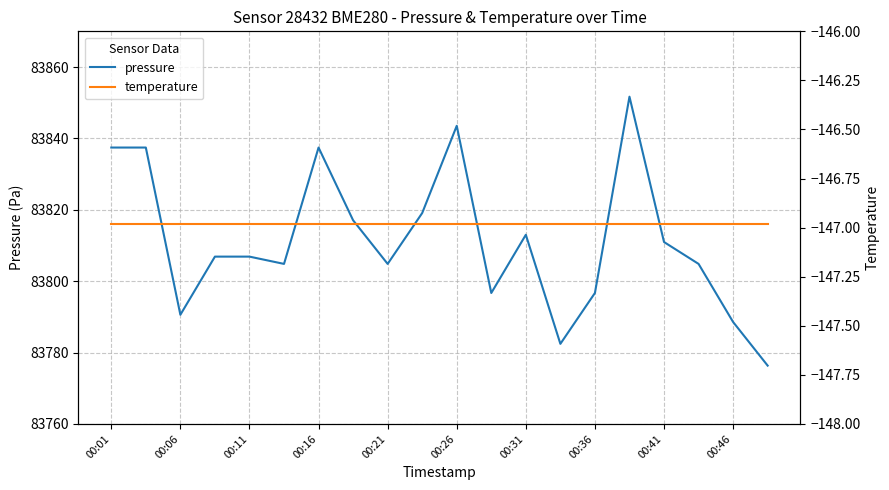

True or false: pressure has a value of 57307.1 at 19.

False